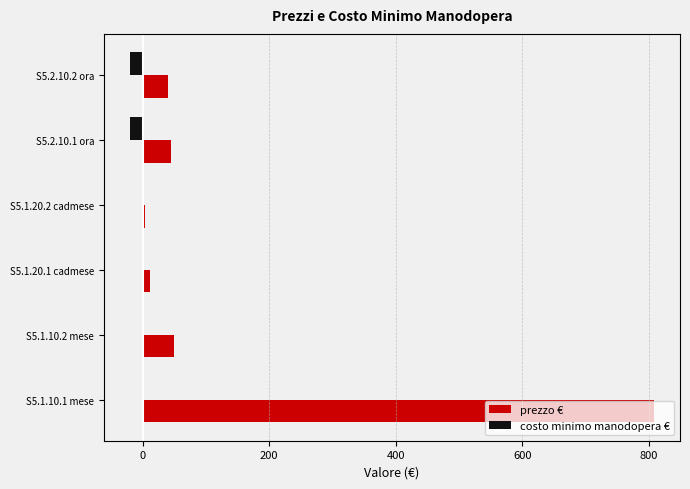

Count the number of categories in the chart.

6